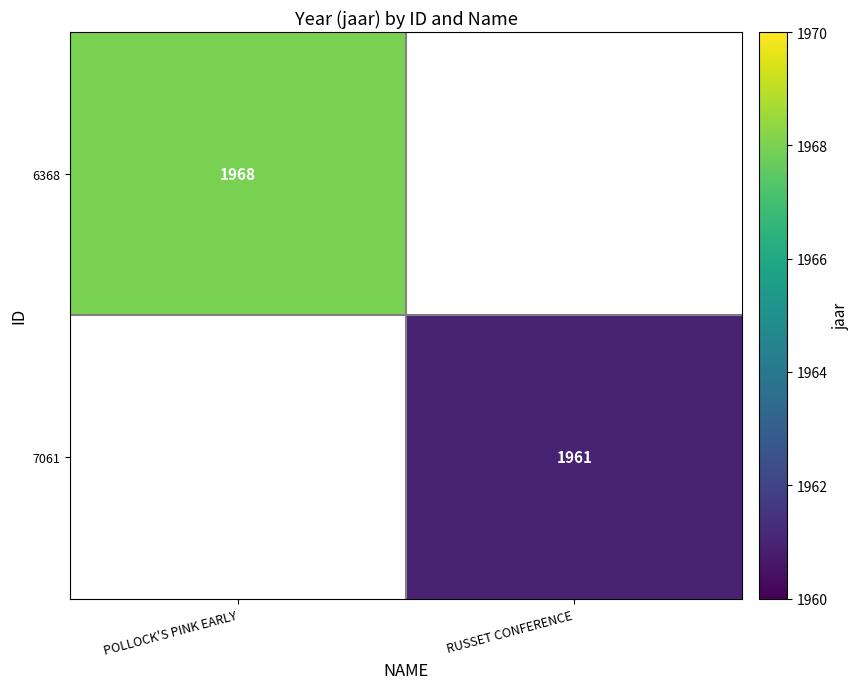

True or false: 7061 has a value of 1262 at RUSSET CONFERENCE.

False